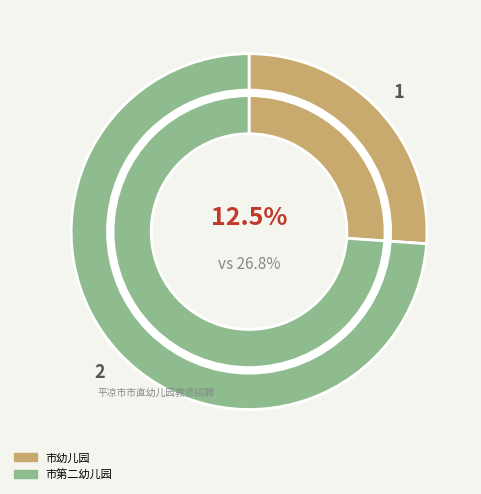

Do 市第二幼儿园 and 市幼儿园 together represent more than half of the pie?

Yes